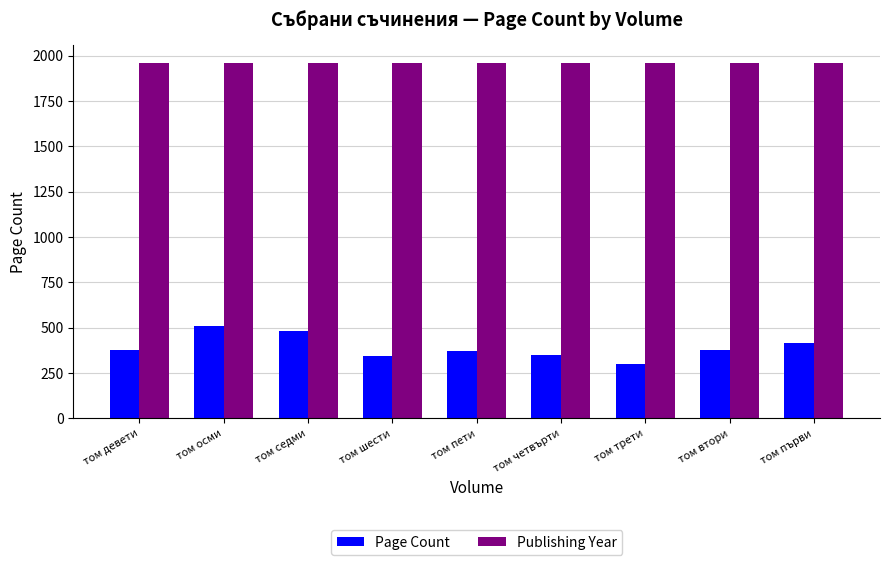

What is the value of the Publishing Year bar at the 3rd from the left?

1959